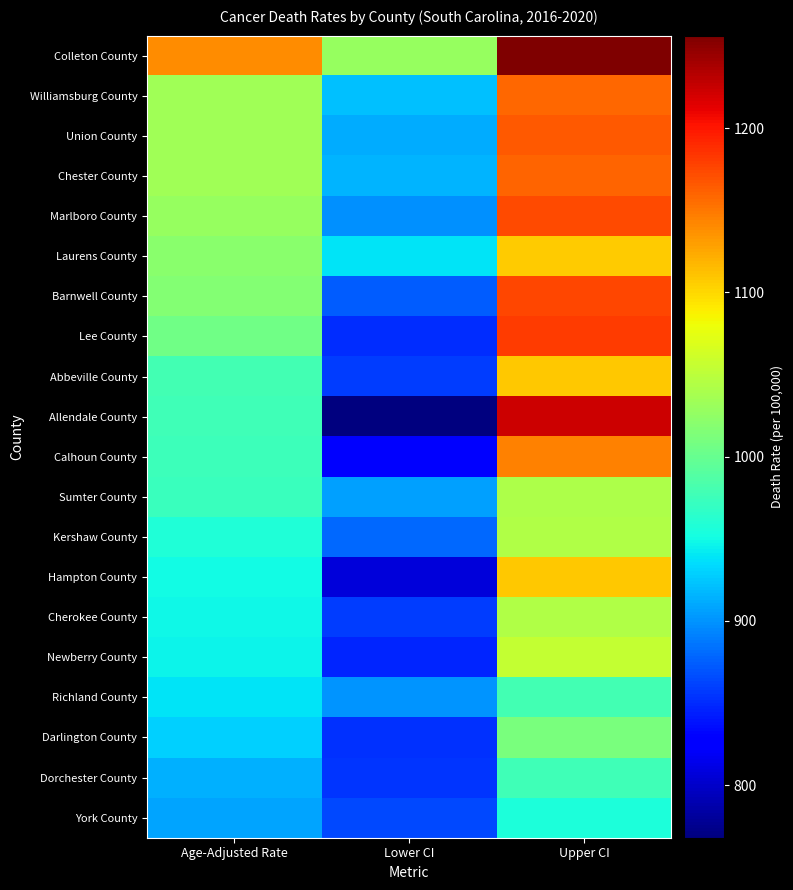

Rank the series by their maximum value, from highest to lowest.

Colleton County, Allendale County, Lee County, Barnwell County, Marlboro County, Union County, Chester County, Williamsburg County, Calhoun County, Hampton County, Abbeville County, Laurens County, Newberry County, Cherokee County, Kershaw County, Sumter County, Darlington County, Richland County, Dorchester County, York County